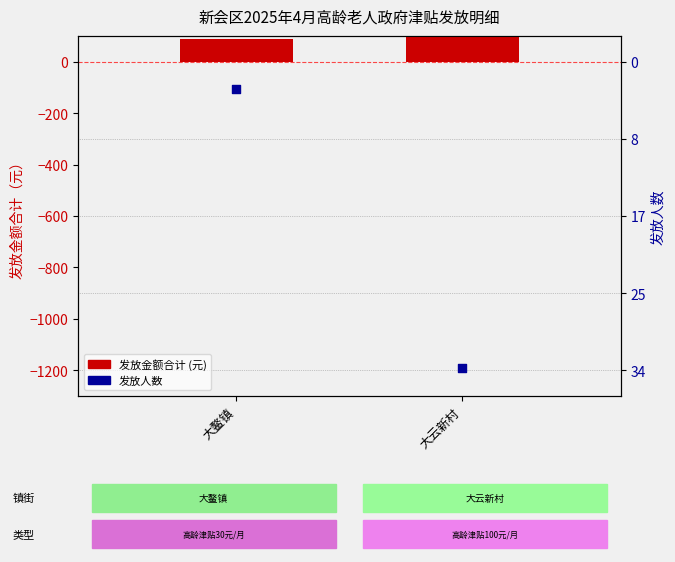

Which series has the largest total across all categories?

total amount (元)